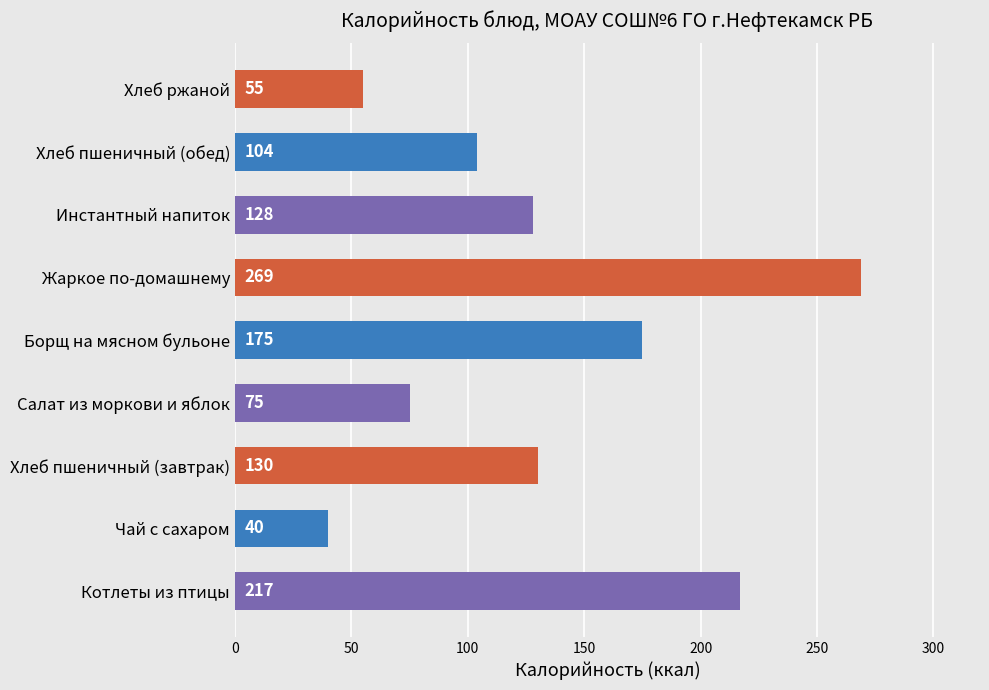

Are the bars grouped side by side (vs. stacked)?

No